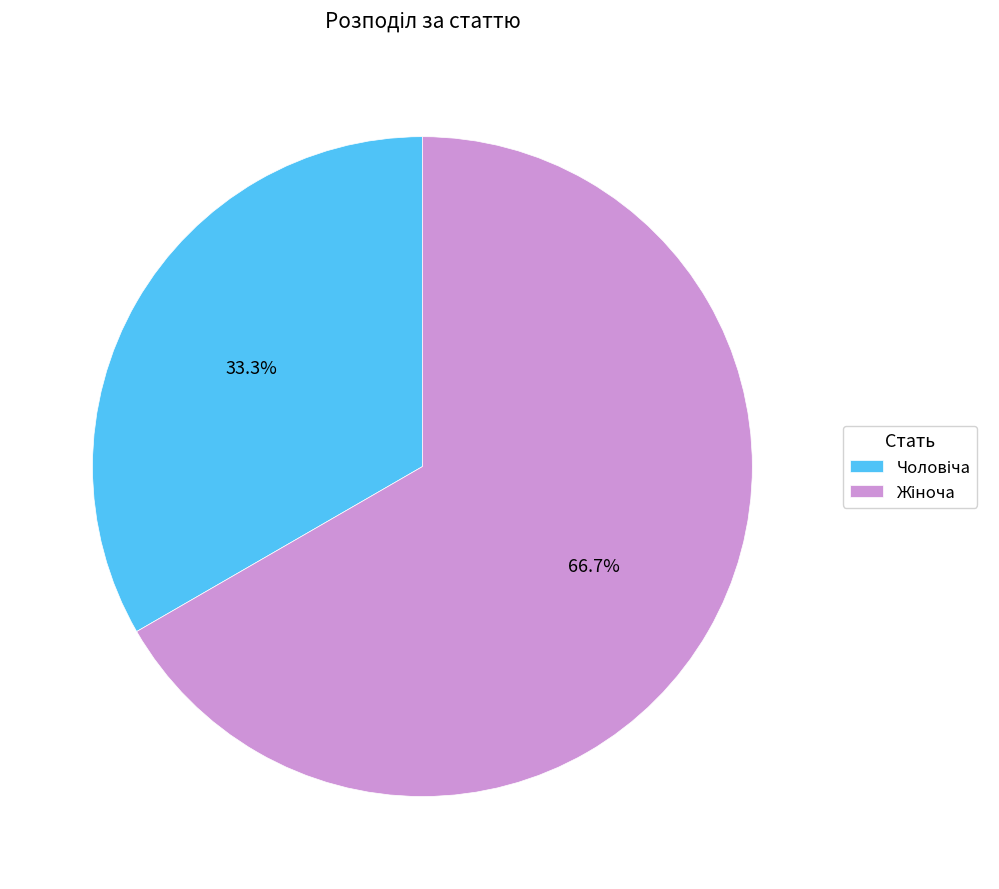

What is the majority slice?

Жіноча